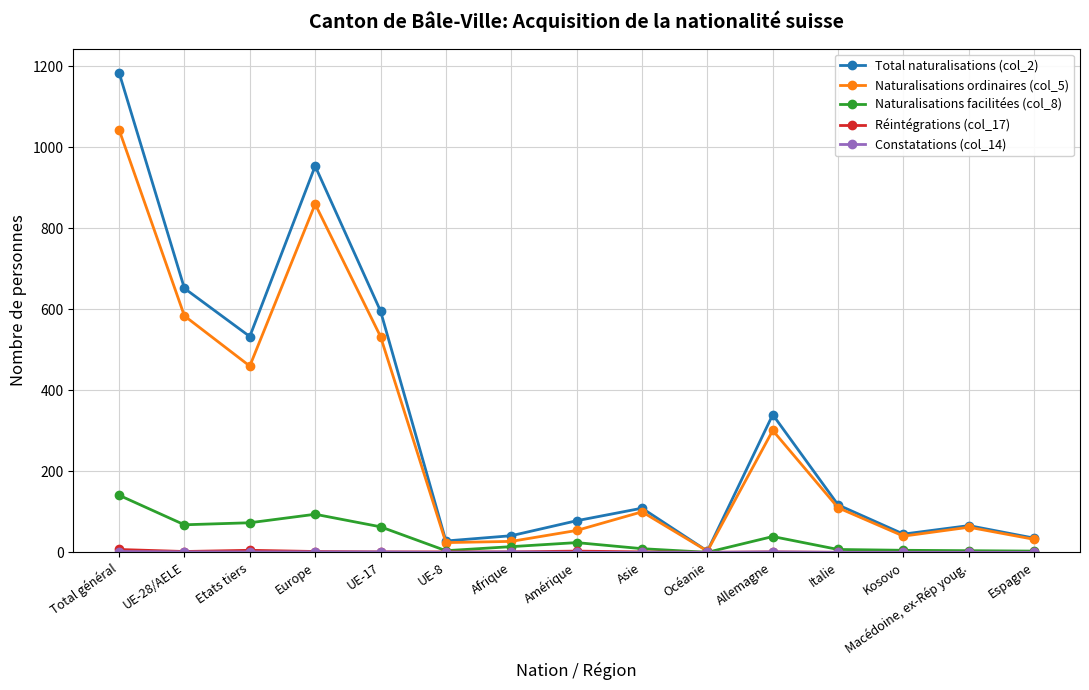

At which label does Naturalisations facilitées (col_8) first exceed 14?

Total général